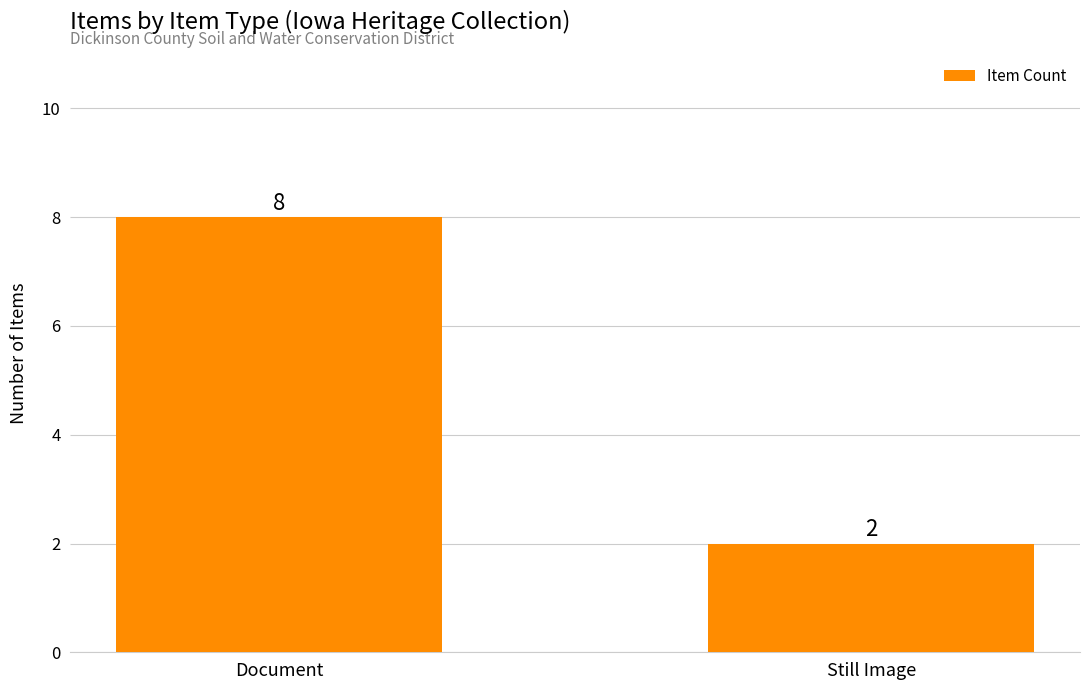

The value at Document is 8. True or false?

True